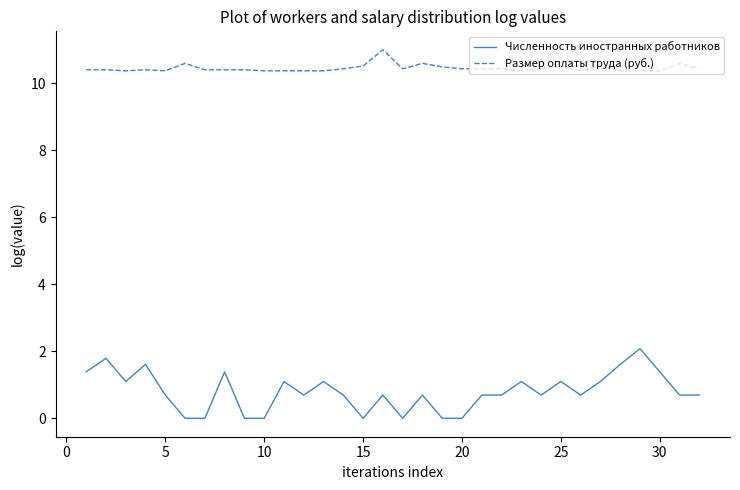

Rank the series by their maximum value, from highest to lowest.

Размер оплаты труда (руб.), Численность иностранных работников